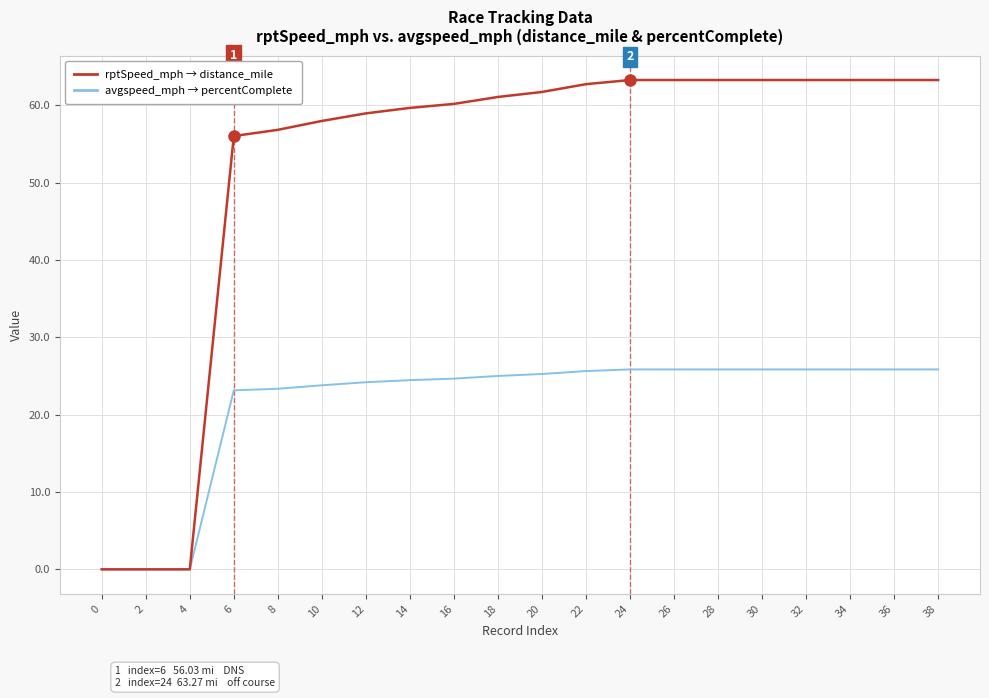

What is the spread (max minus min) of values at 38?

37.4